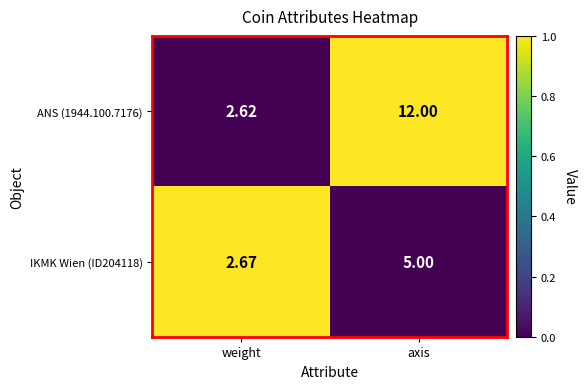

Rank the categories by ANS (1944.100.7176) value from highest to lowest.

axis, weight